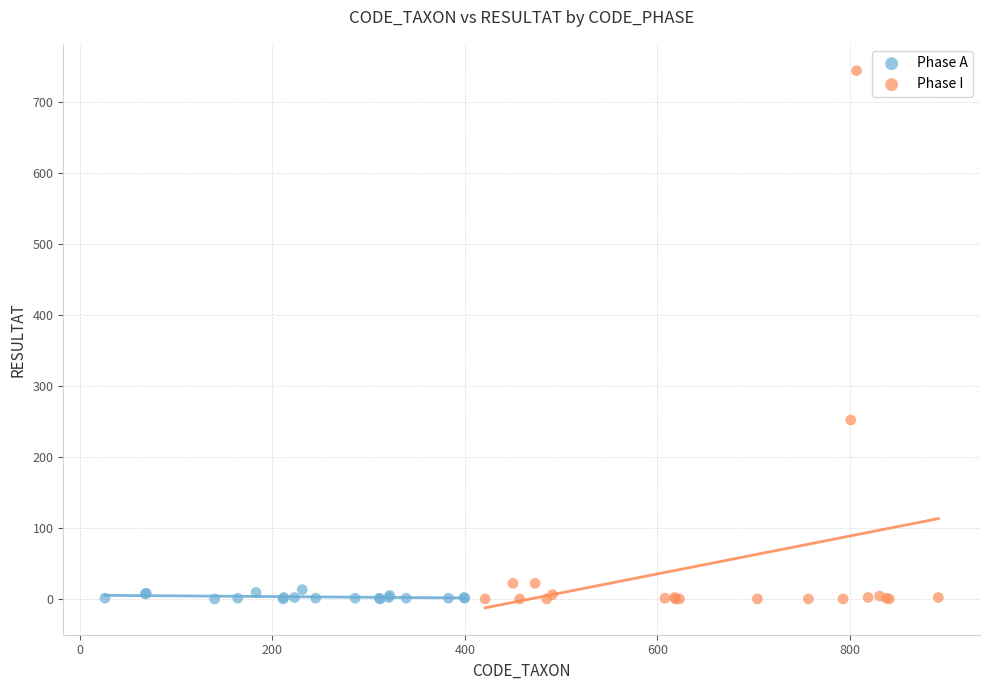

What are all the series names shown in the legend?

Phase A, Phase I